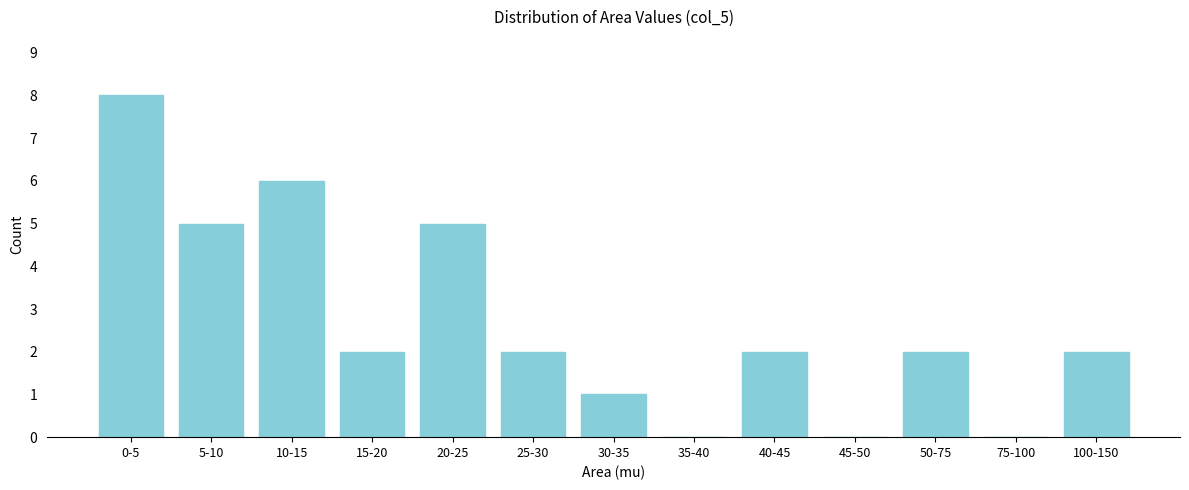

Reading left to right, what are all the values shown in this chart?

0-5=8	5-10=5	10-15=6	15-20=2	20-25=5	25-30=2	30-35=1	35-40=0	40-45=2	45-50=0	50-75=2	75-100=0	100-150=2